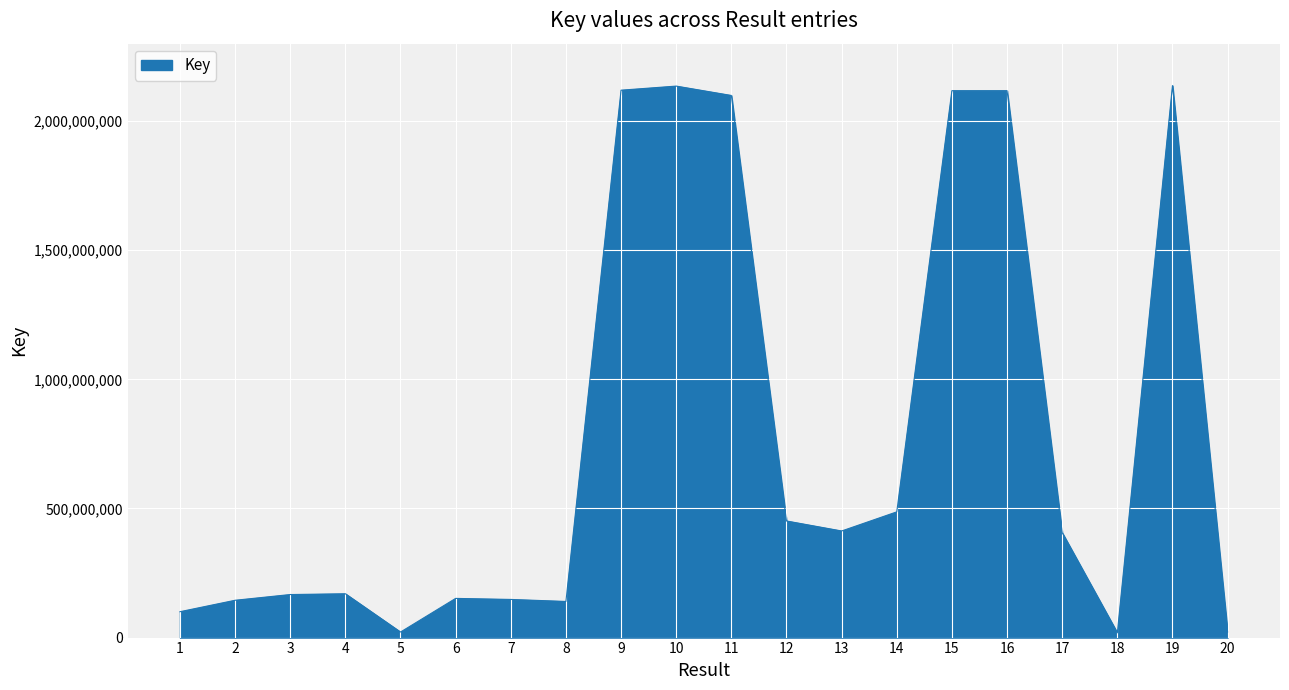

What is the sum of the values at 13 and 3?

579504132